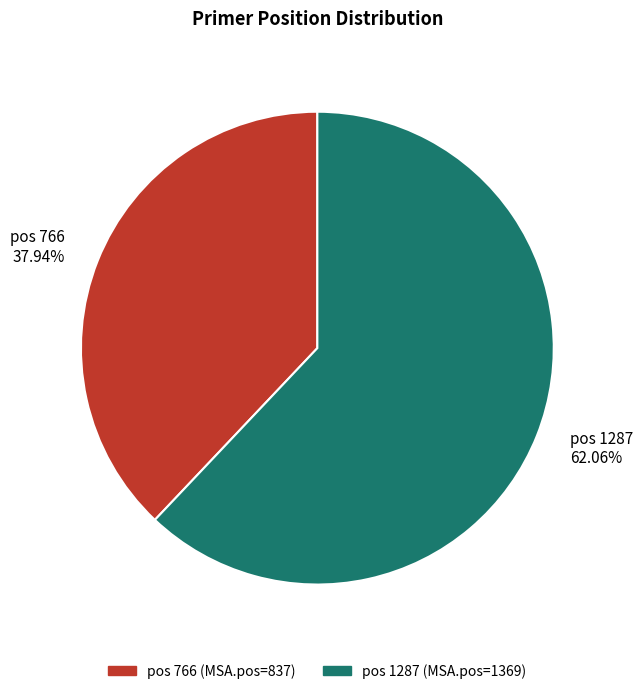

Which slice is the largest?

pos 1287 62.06%